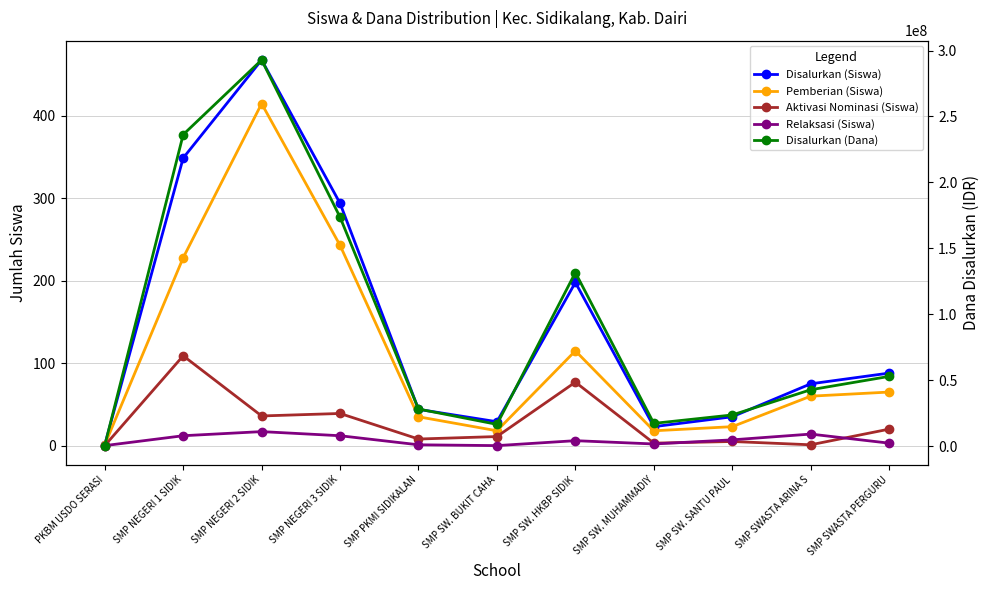

What is the difference between the highest and lowest values at SMP SW. HKBP SIDIK?

131624994